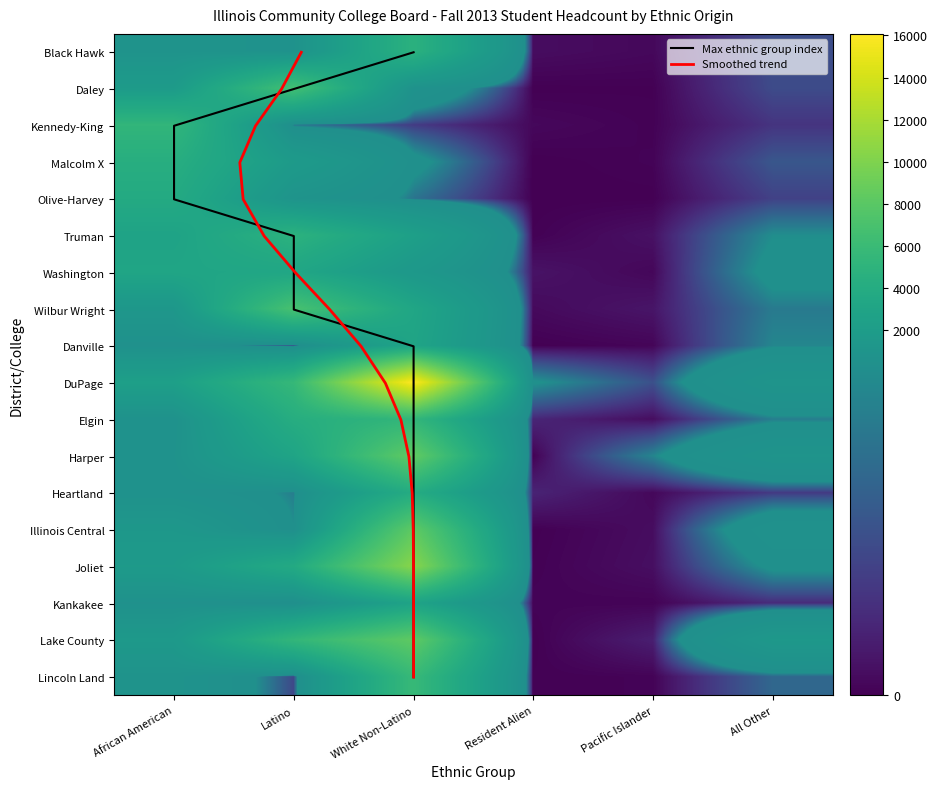

What is the sum of all Lake County values?

16589